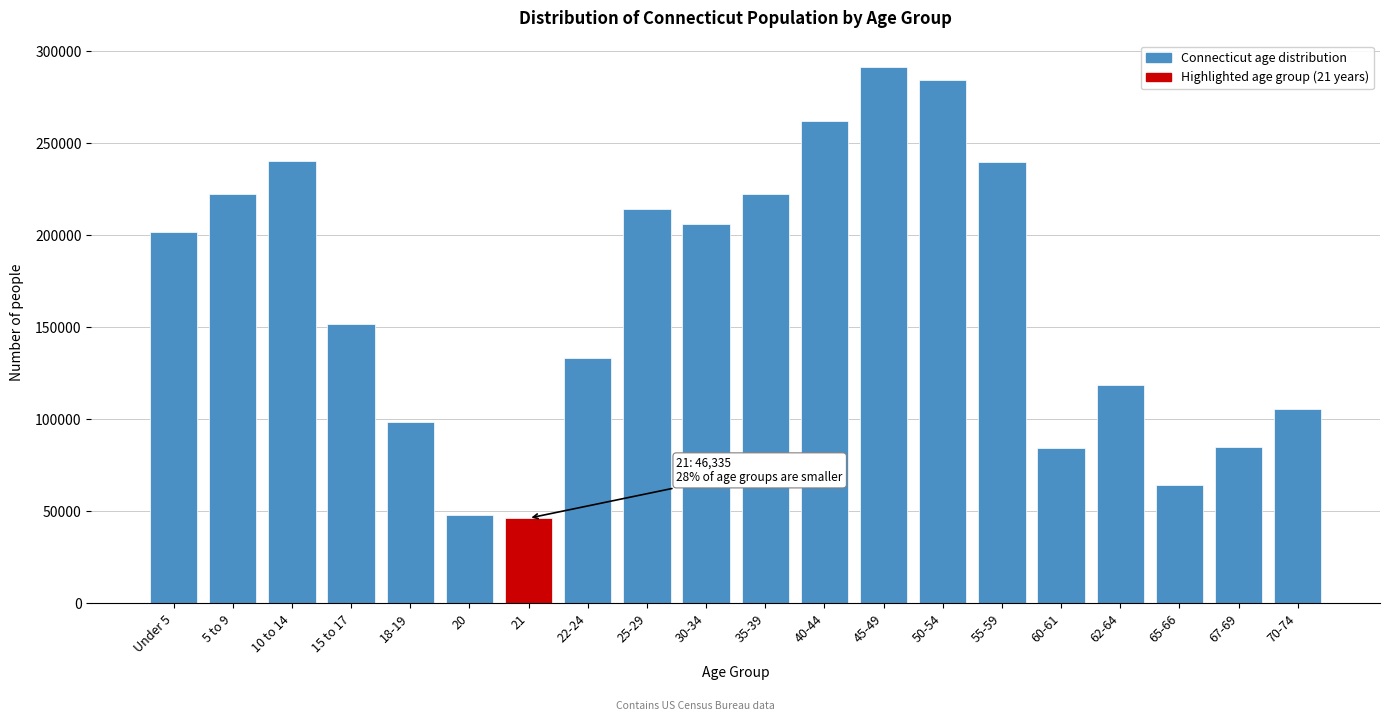

What is the label of the 4th bar from the right?

62-64